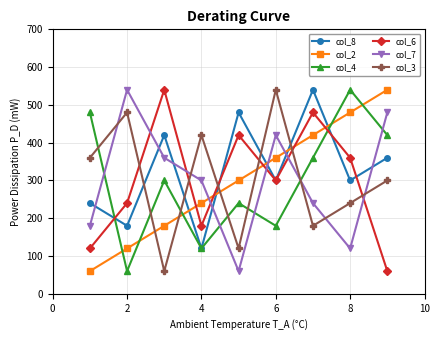

How many interior local peaks does the col_3 series have?

3